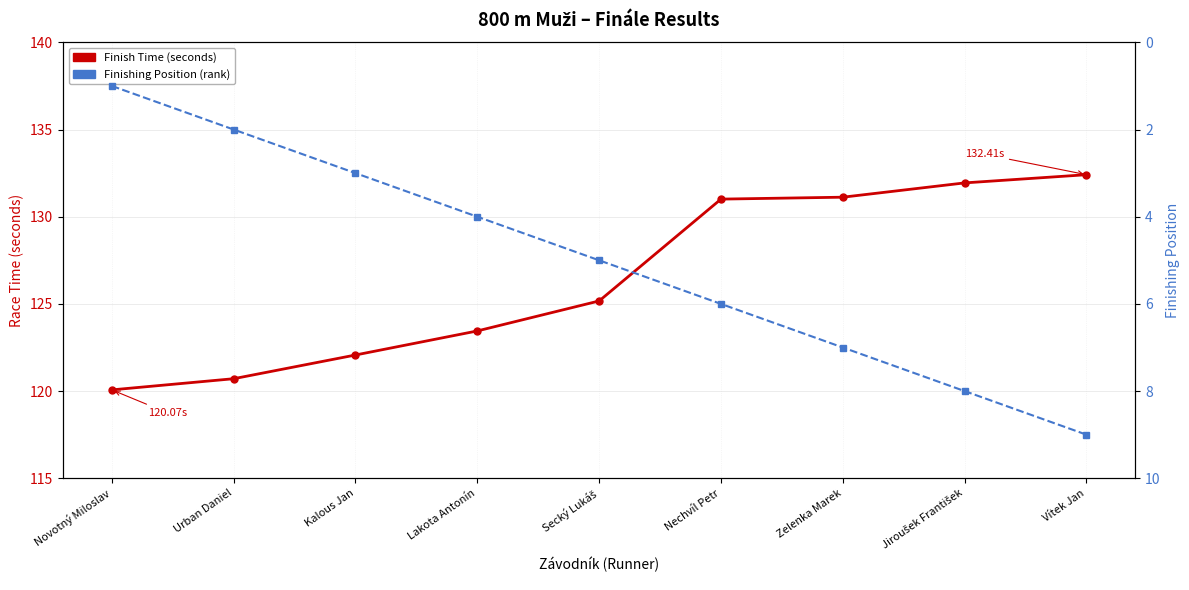

Which category has the highest value in the Finish Time (seconds) series?

Vítek Jan